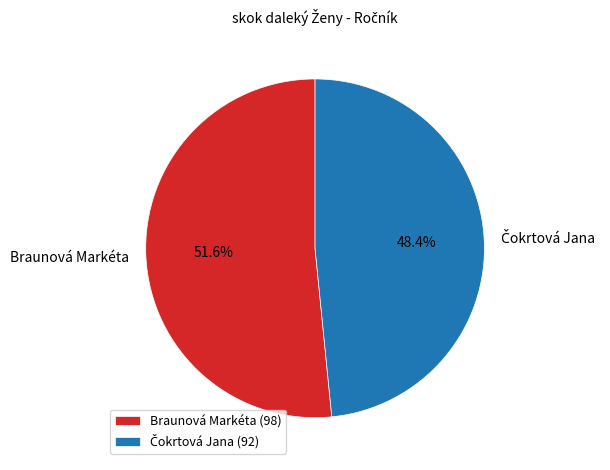

What portion of the pie excludes Braunová Markéta?

48.4%